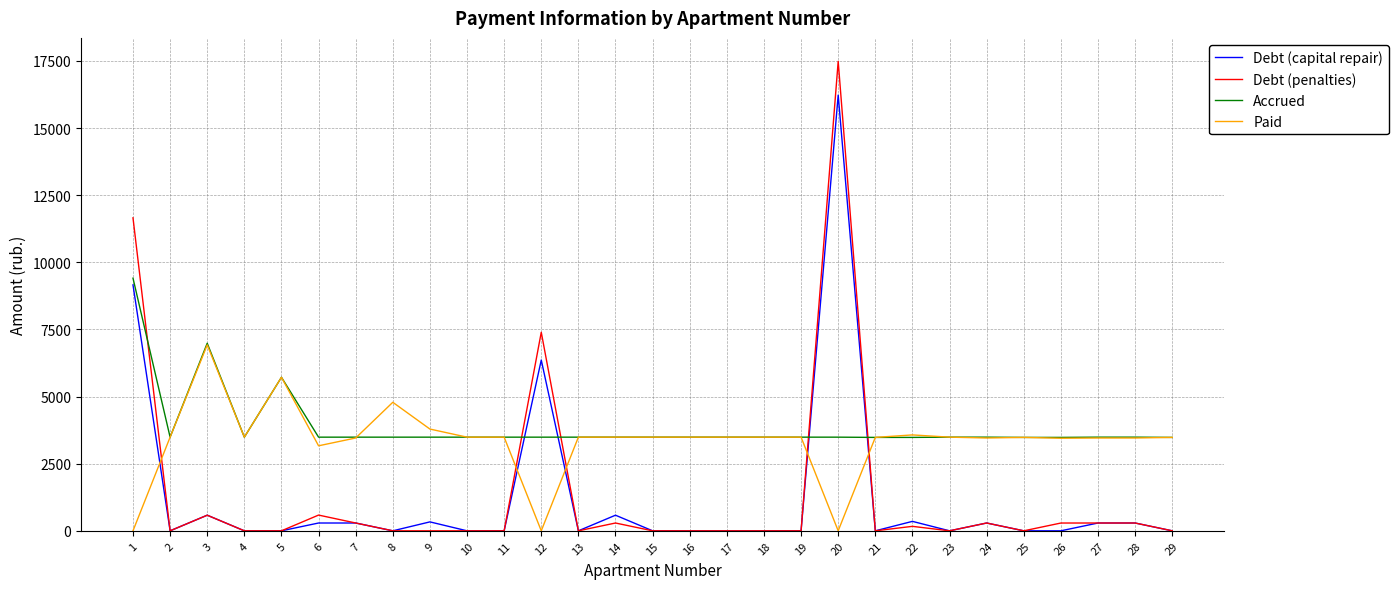

At which category is the sum across all series the highest?

20